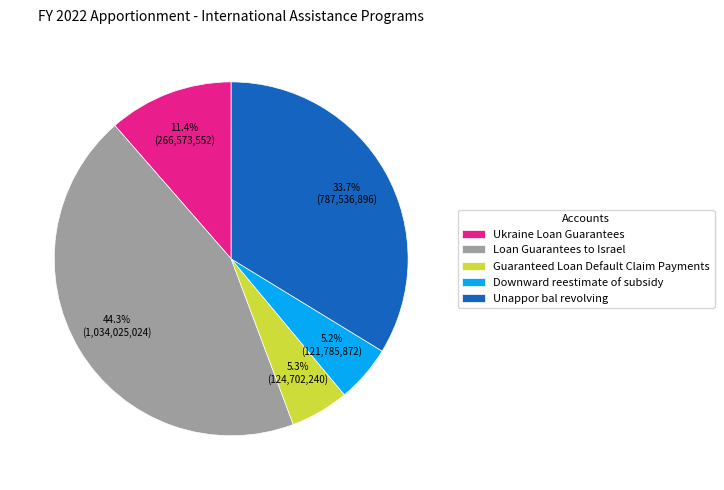

Which category has the biggest portion of the pie?

Loan Guarantees to Israel